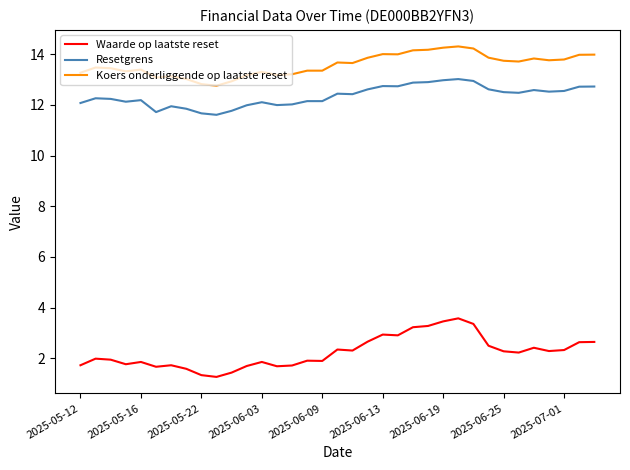

List the series in order of their peak value, lowest first.

Waarde op laatste reset, Resetgrens, Koers onderliggende op laatste reset